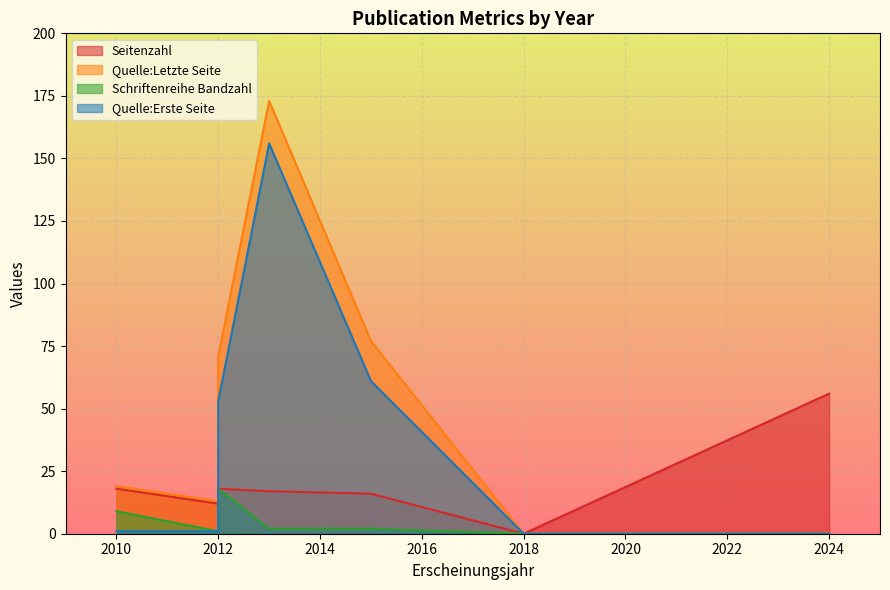

True or false: Quelle:Letzte Seite and Seitenzahl intersect in this chart.

False